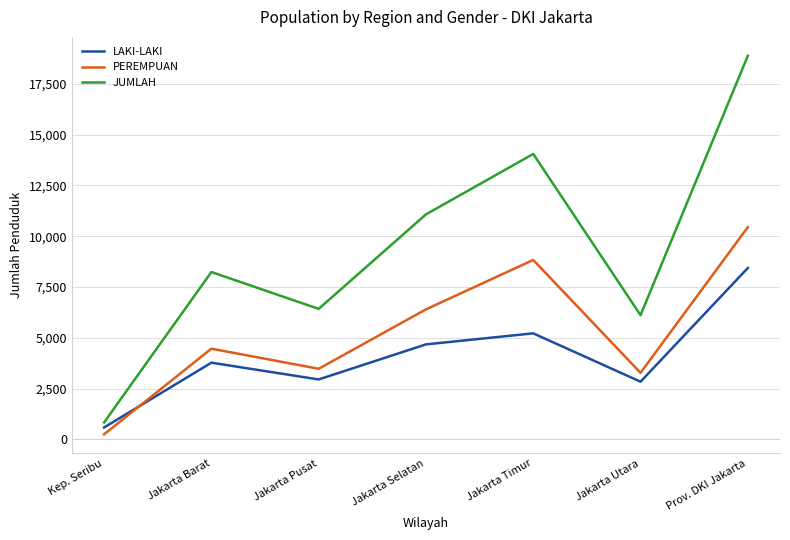

Which category has the lowest value in the PEREMPUAN series?

Kep. Seribu